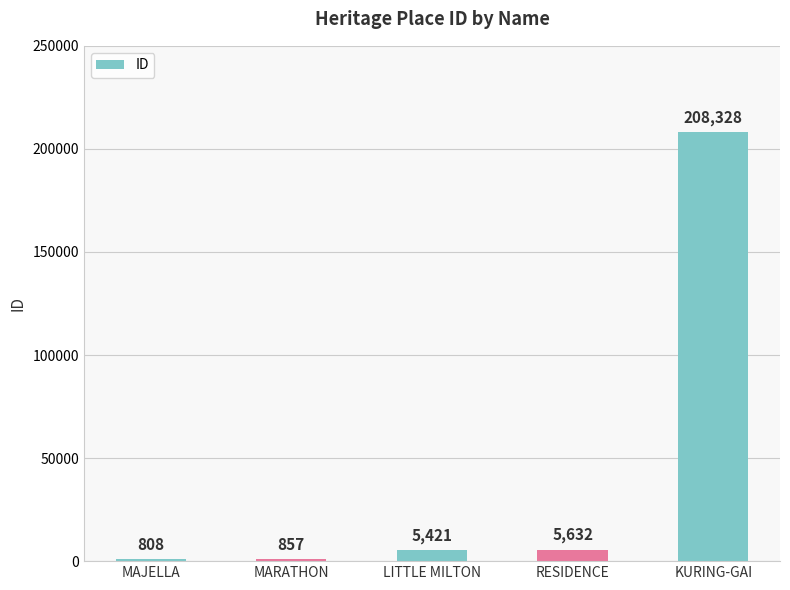

What is the value of the 4th bar from the left?

5632